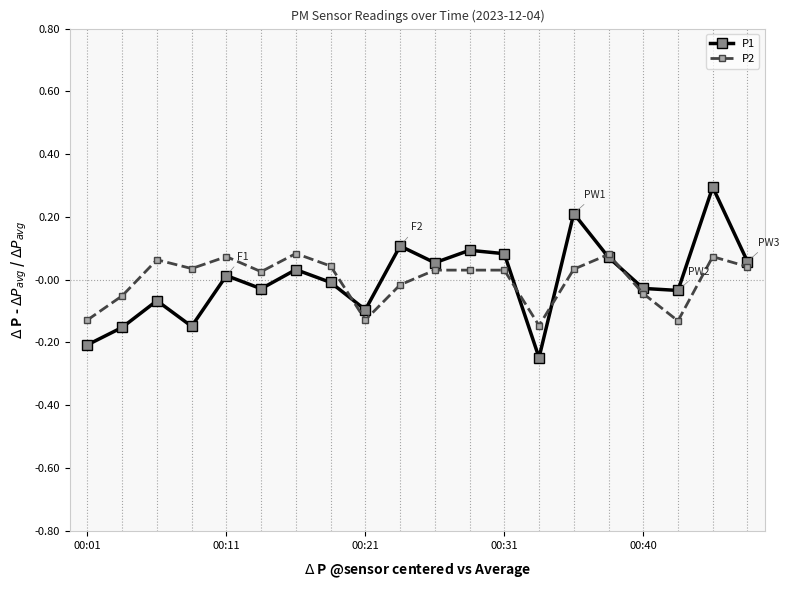

What is the maximum value shown in the chart?

0.3